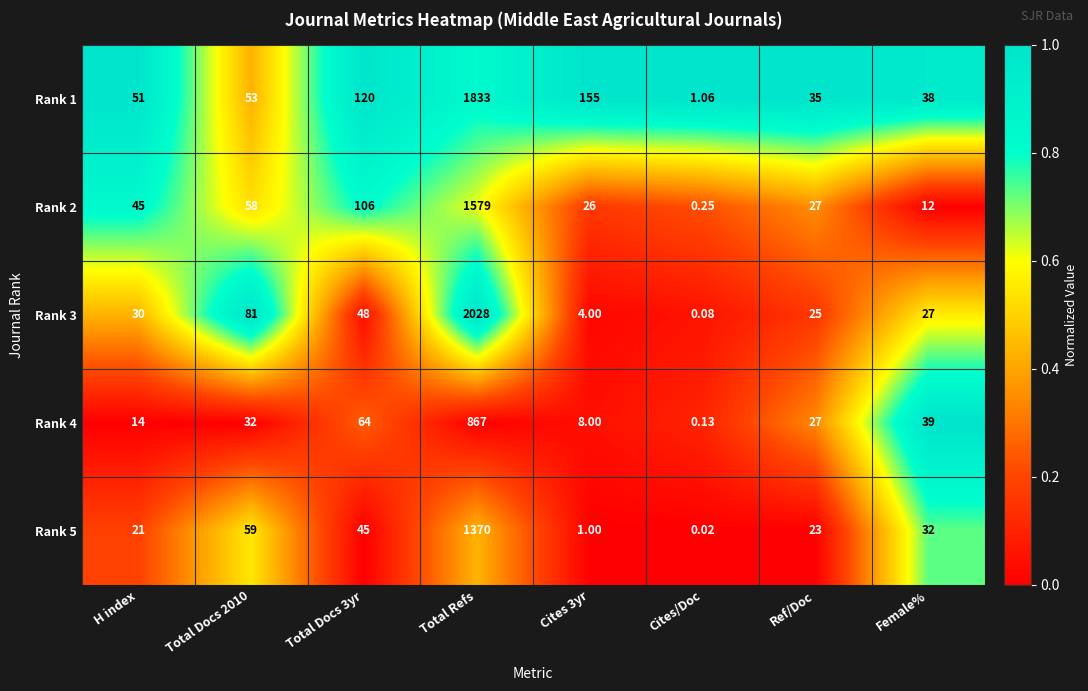

At how many categories does at least one series exceed 0?

8